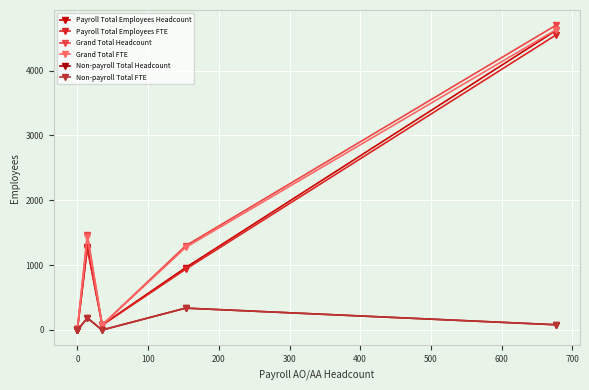

The value of Grand Total FTE at 200 is 51.2. True or false?

False